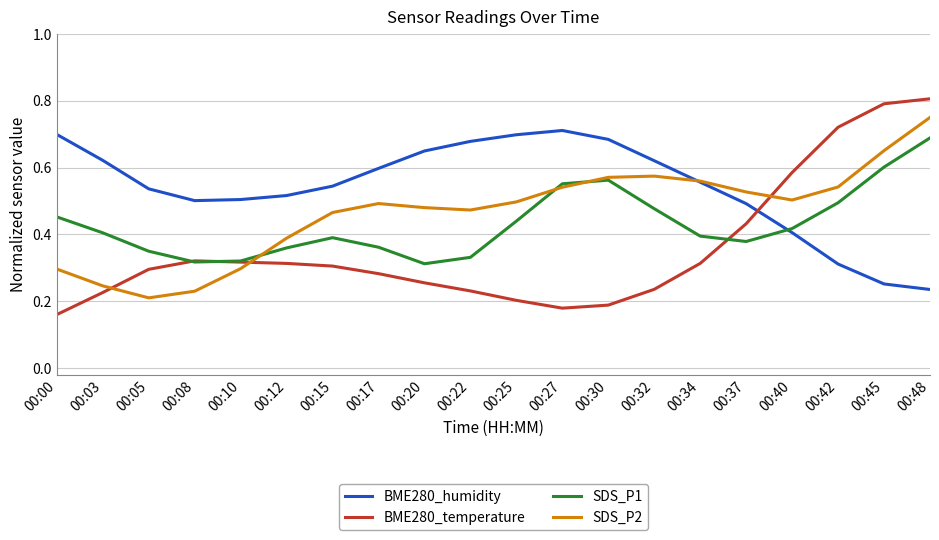

List the series in order of their overall mean, lowest first.

BME280_temperature, SDS_P1, SDS_P2, BME280_humidity